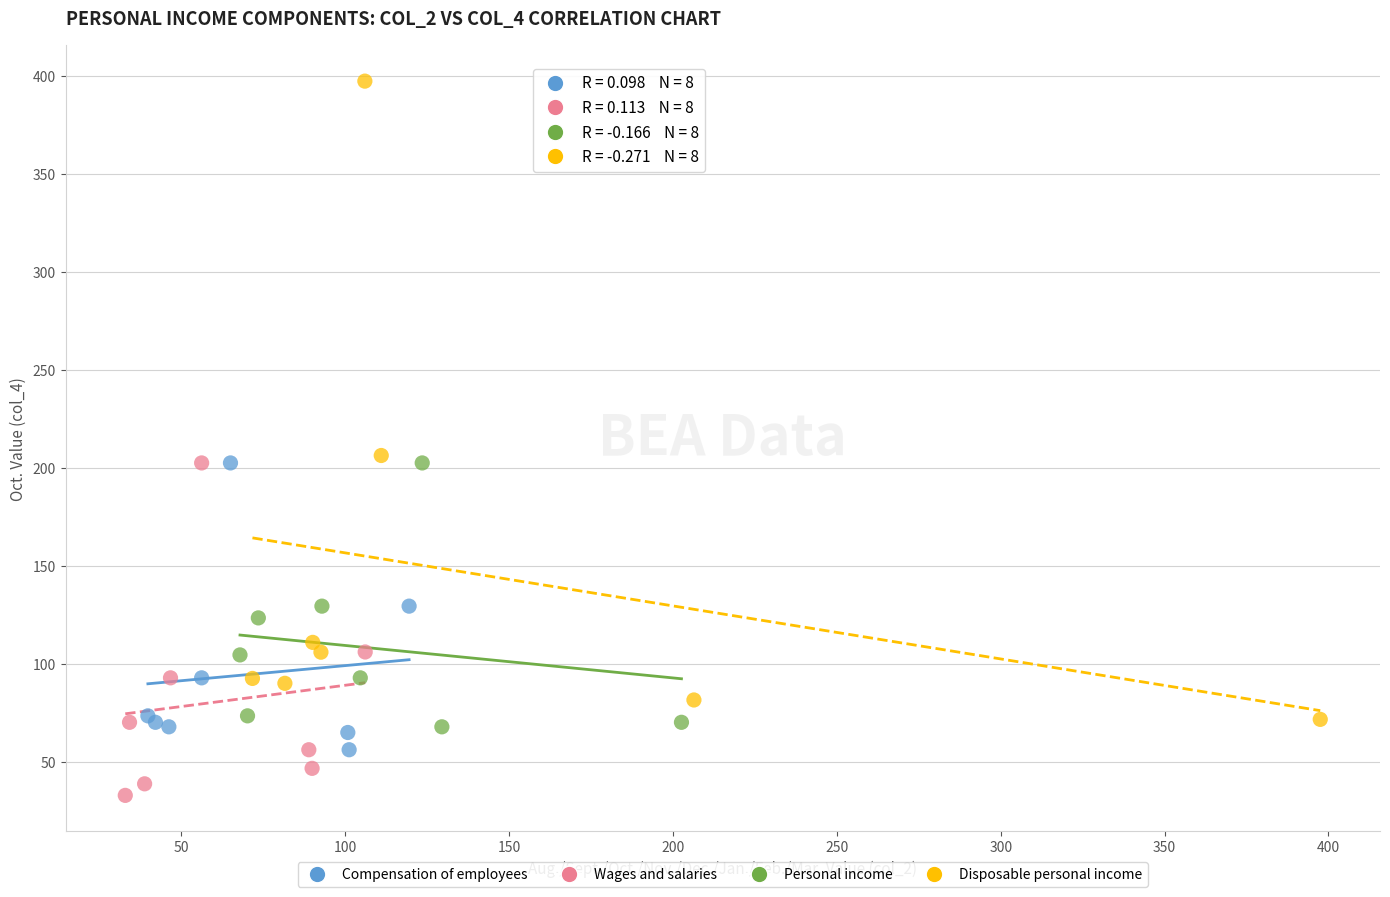

Which series reaches the minimum Y coordinate?

Wages and salaries